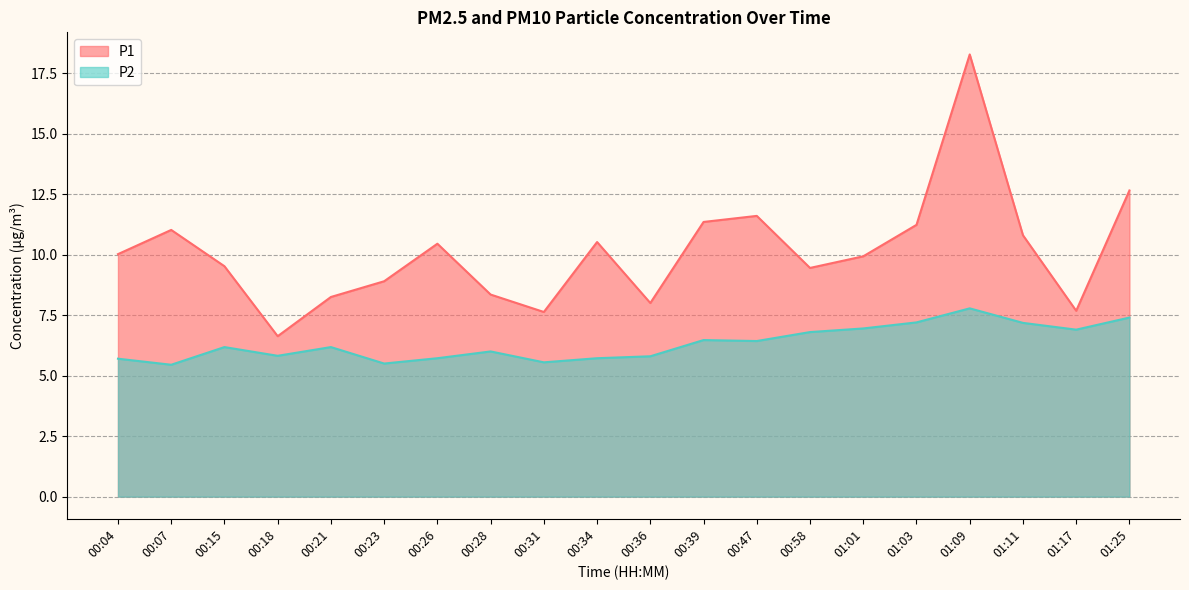

At which category does the chart reach its minimum across all series?

00:07